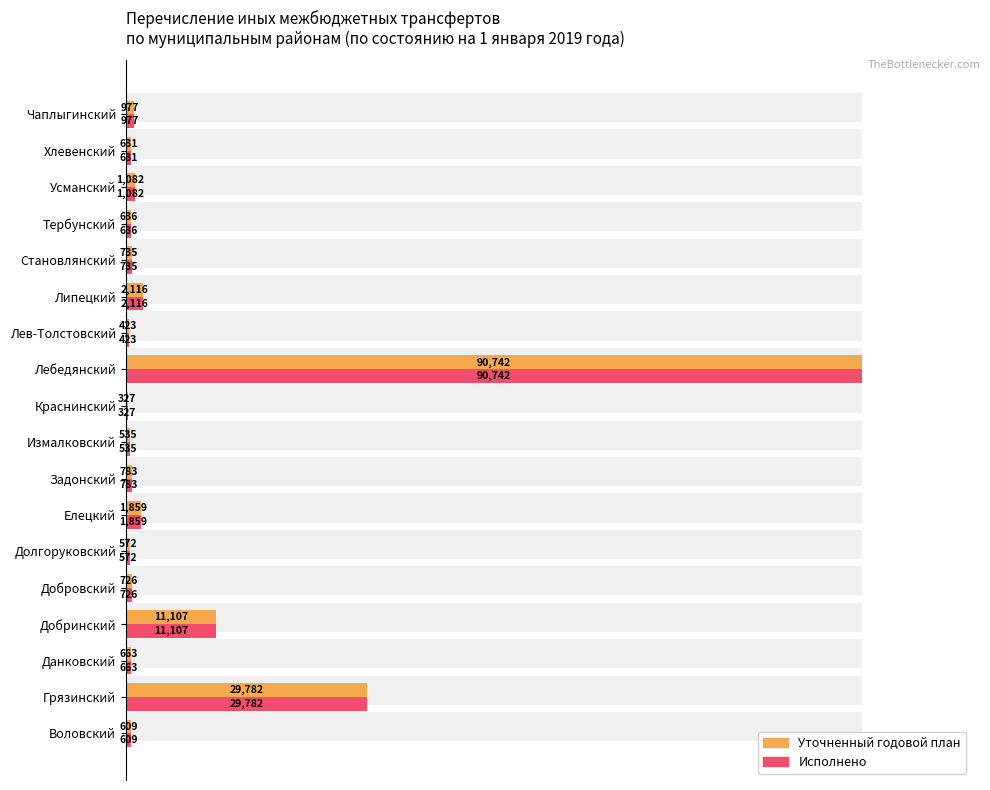

Which series has the largest total across all categories?

Уточненный годовой план